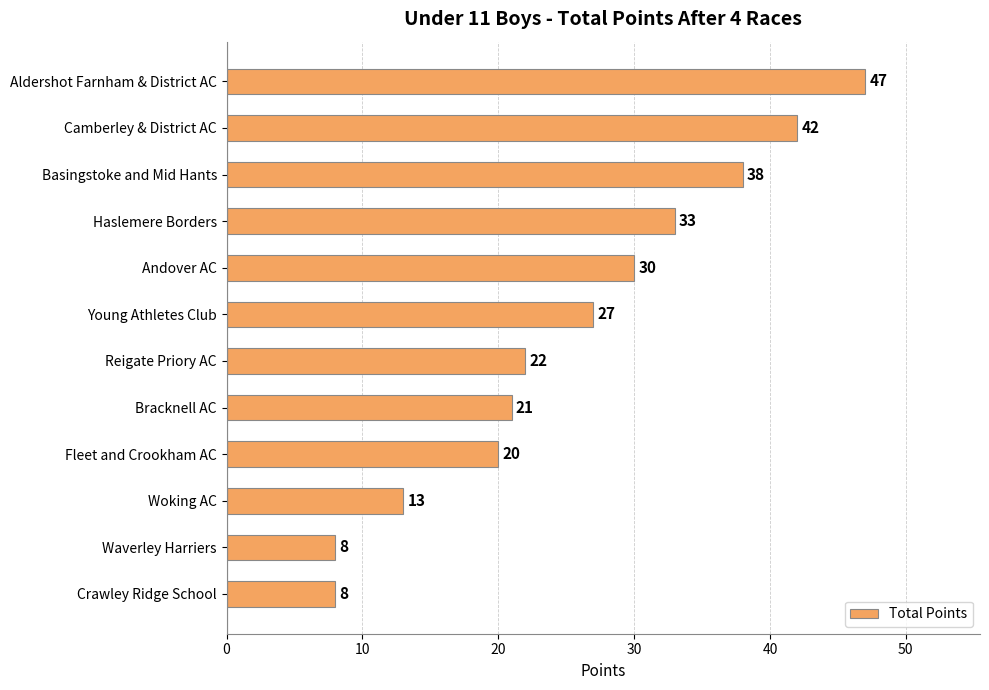

What is the value of the 6th bar from the top?

27